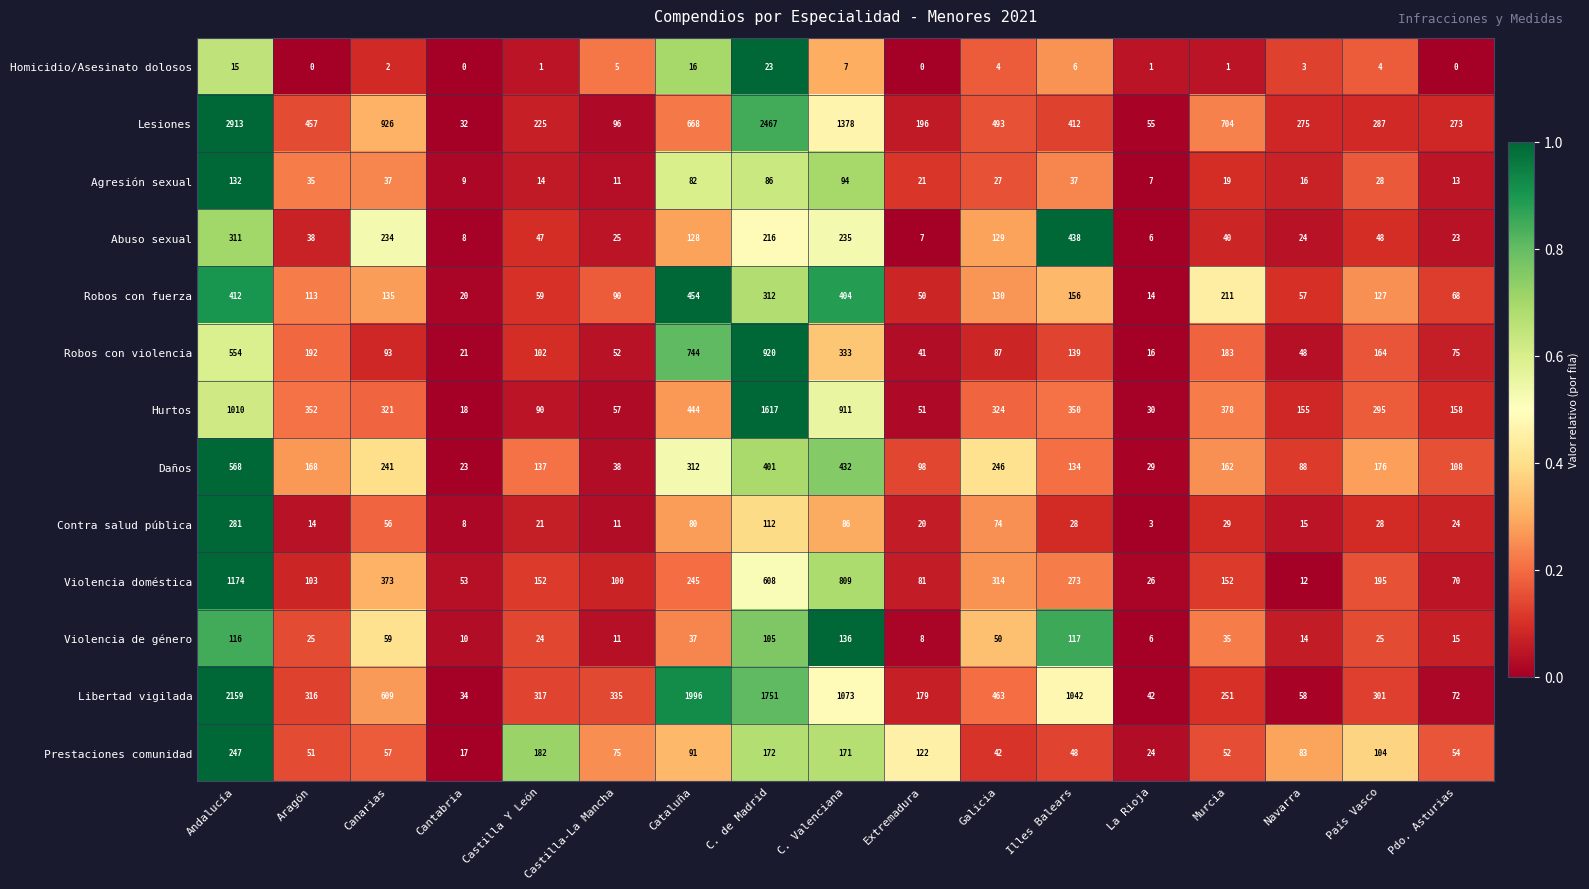

What is the average value of the Abuso sexual series?

115